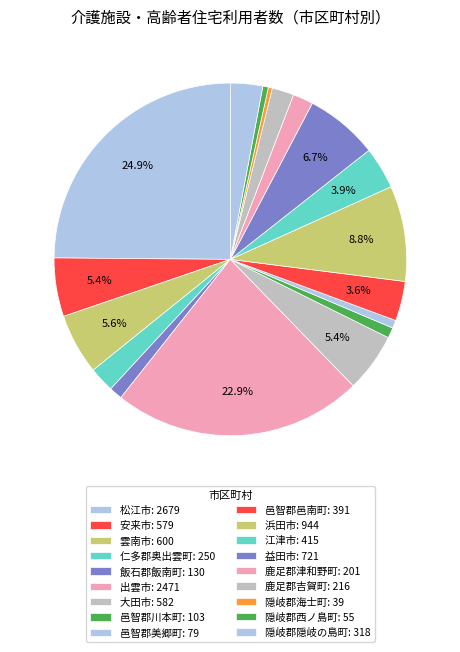

Count the number of slices in the pie.

18